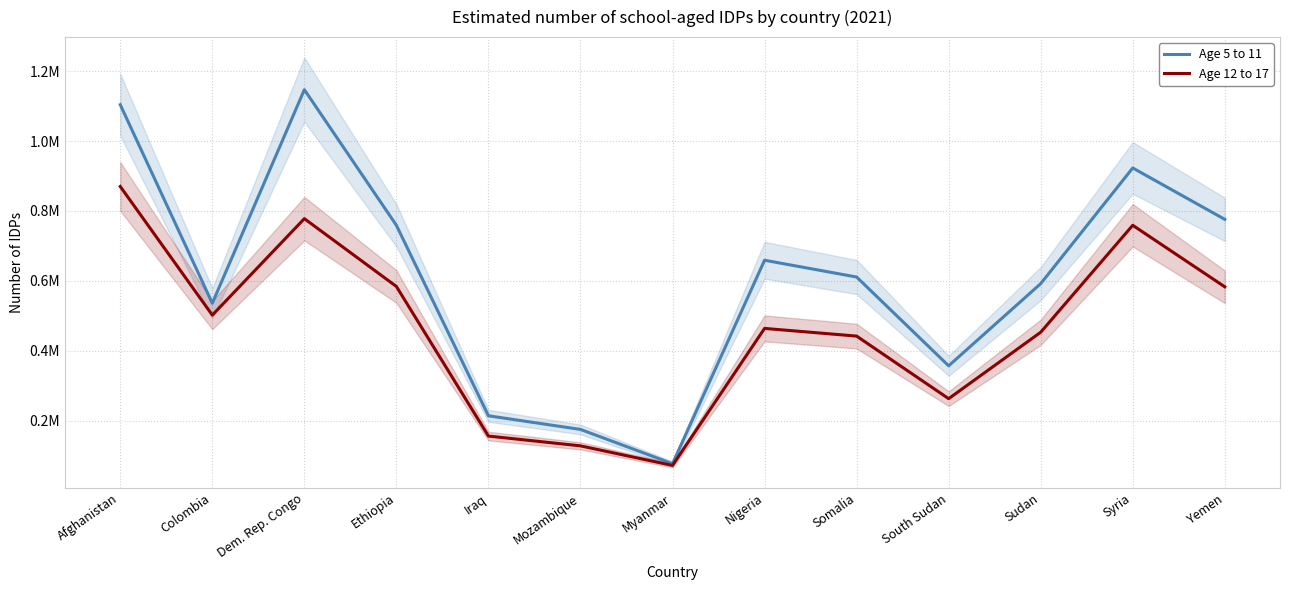

What is the approximate value of Age 12 to 17 at Ethiopia, to the nearest 10?

584000